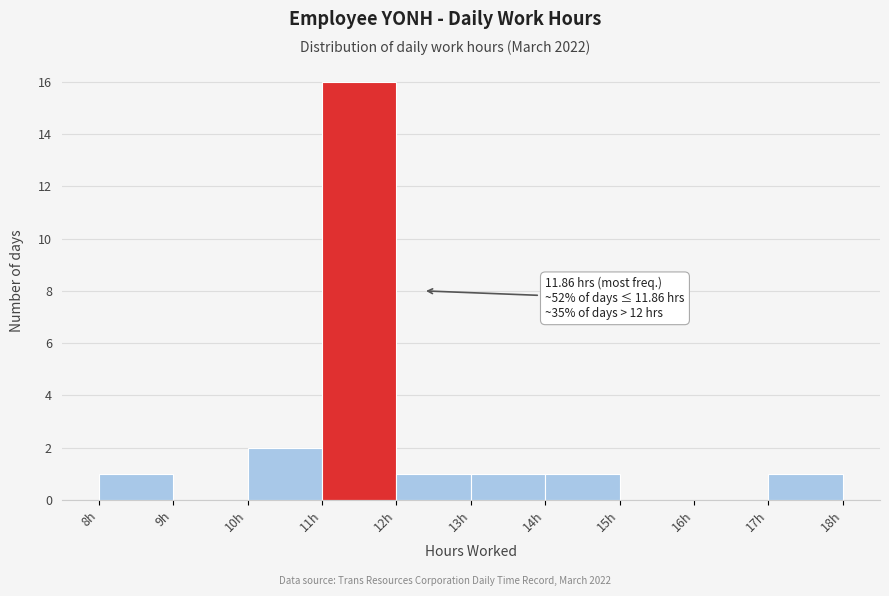

Over which range of the x-axis is the bar tallest?

11 to 12